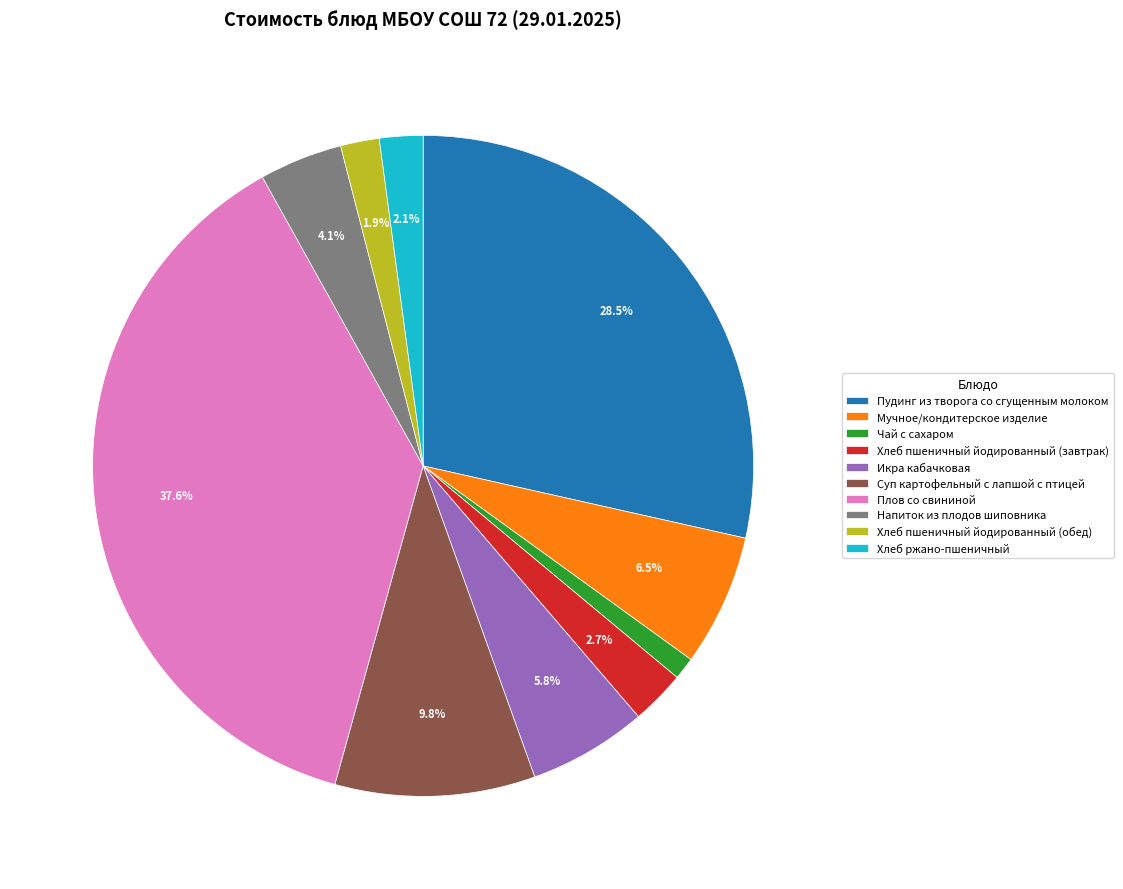

Is it true that Плов со свининой is 31% of the pie?

False